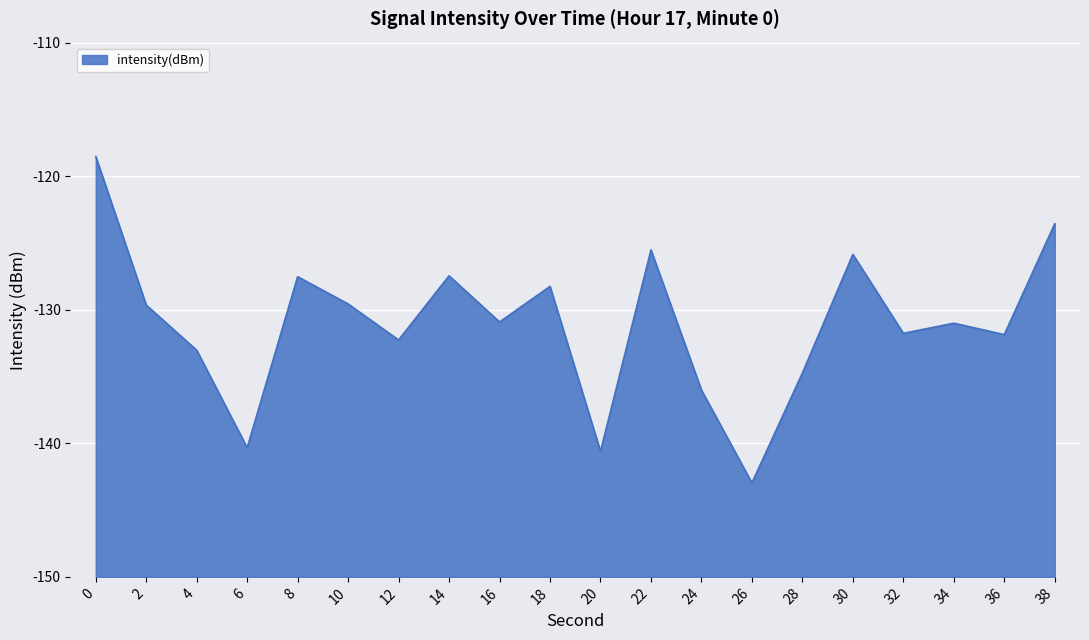

What is the difference between the values at 16 and 38?

7.4